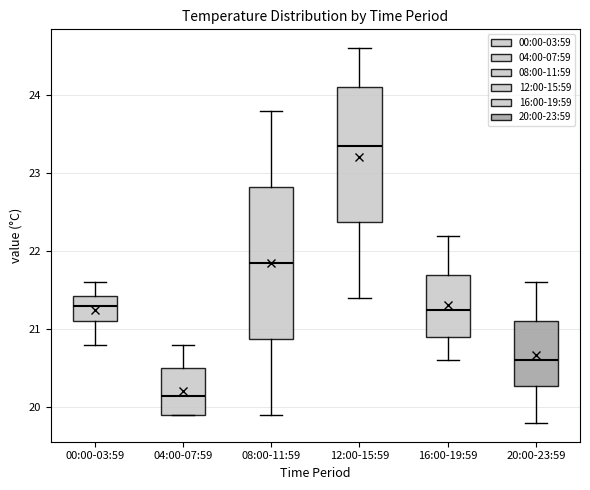

Comparing the boxes themselves (not the whiskers), which one is the tallest?

08:00-11:59